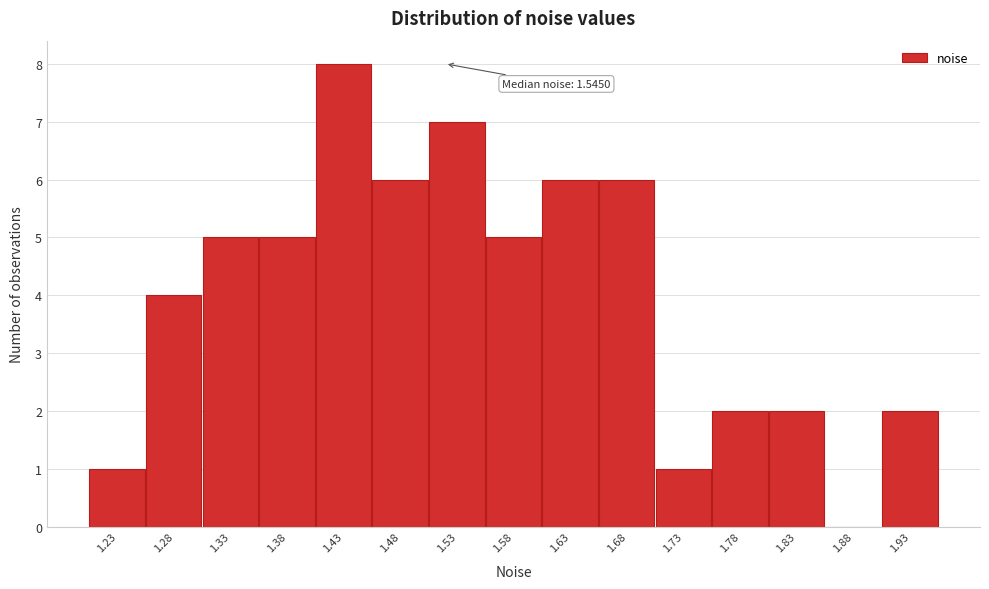

Reading left to right, extract all data points from this chart.

1.23=1	1.28=4	1.33=5	1.38=5	1.43=8	1.48=6	1.53=7	1.58=5	1.63=6	1.68=6	1.73=1	1.78=2	1.83=2	1.88=0	1.93=2